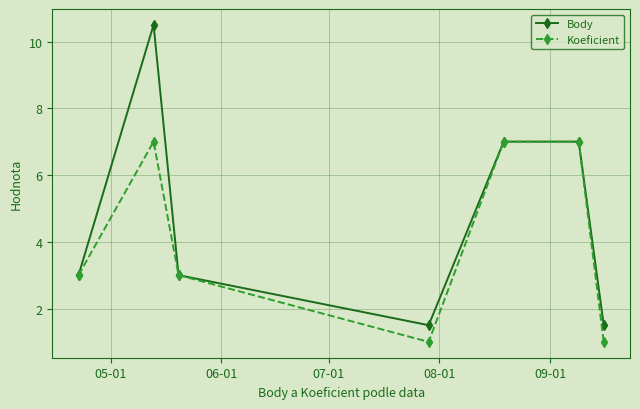

What is the highest value of the Body series?

10.5